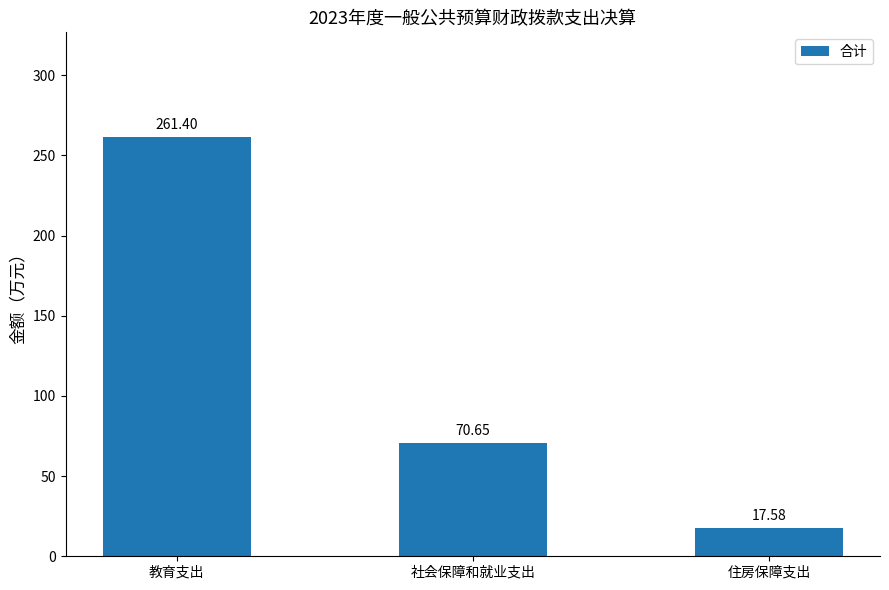

What is the label of the 1st bar from the left?

教育支出